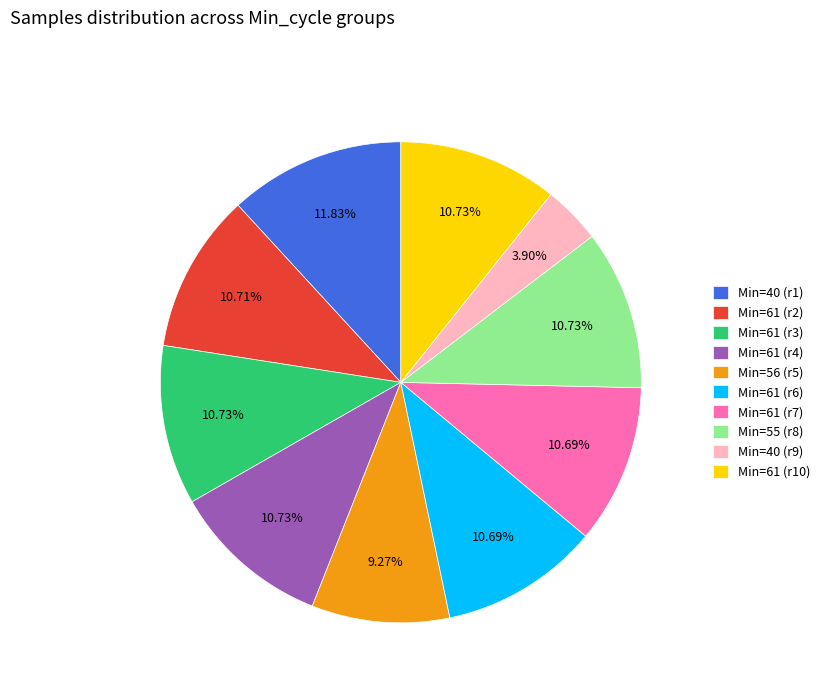

Is there a majority slice in this chart?

No